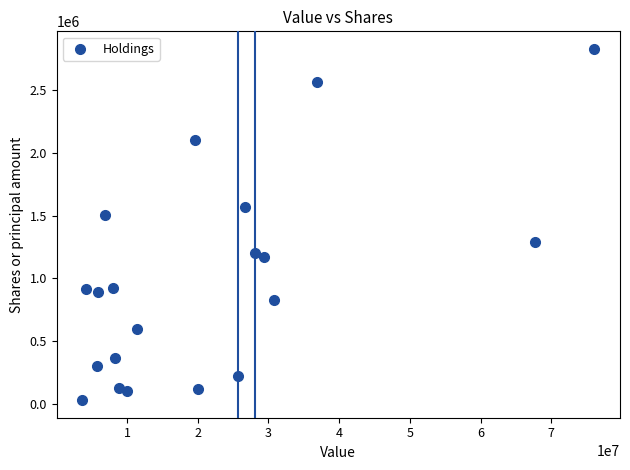

What Y value in the scatter plot is closest to 1429743?

1508925